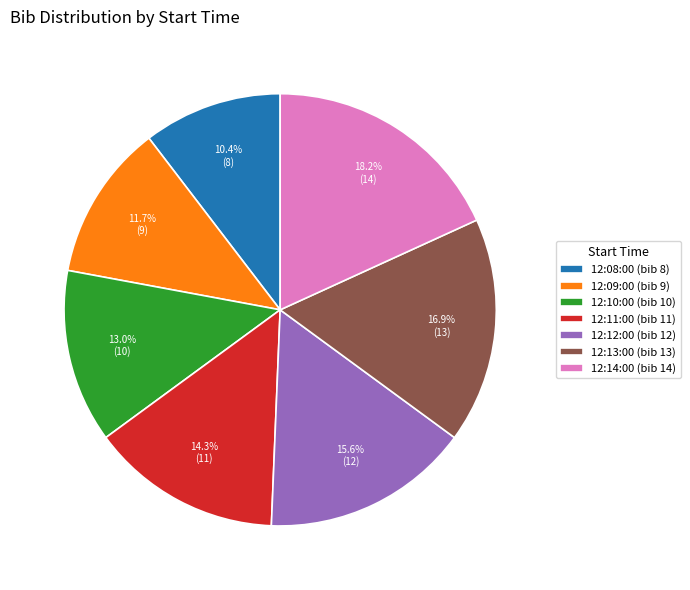

What percentage is NOT represented by 12:13:00?

83.1%